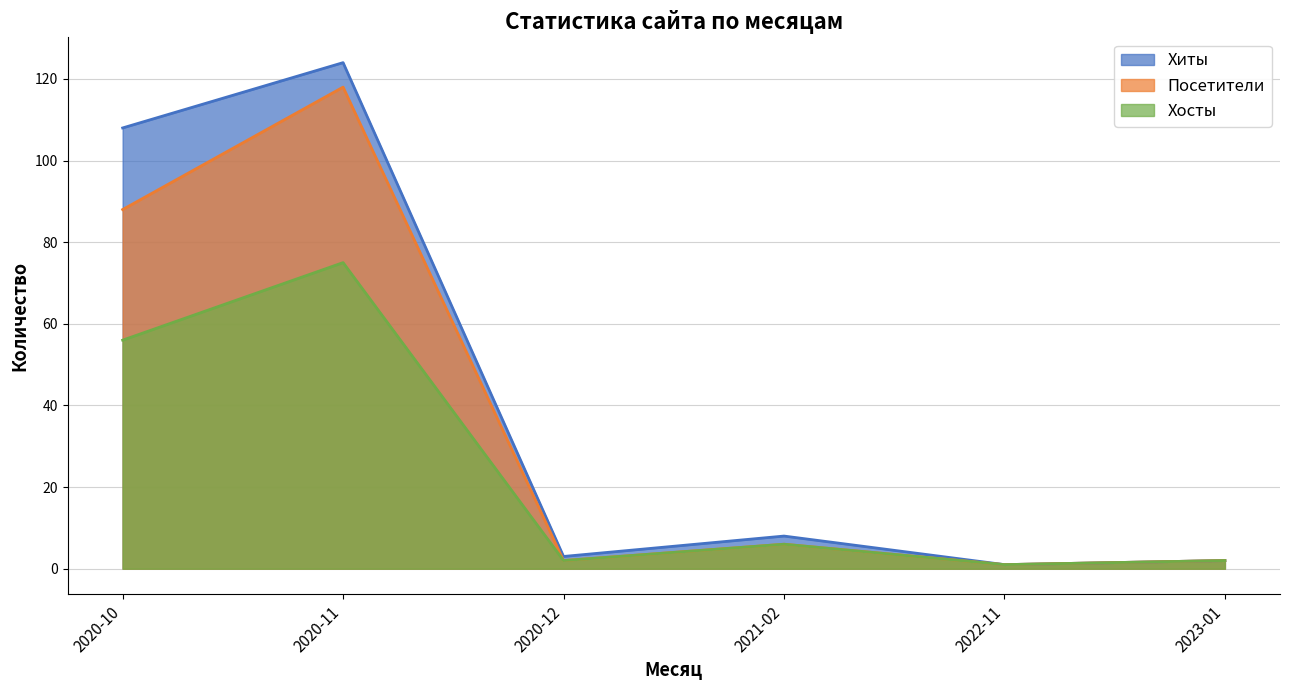

Which series has the widest spread of values?

Хиты